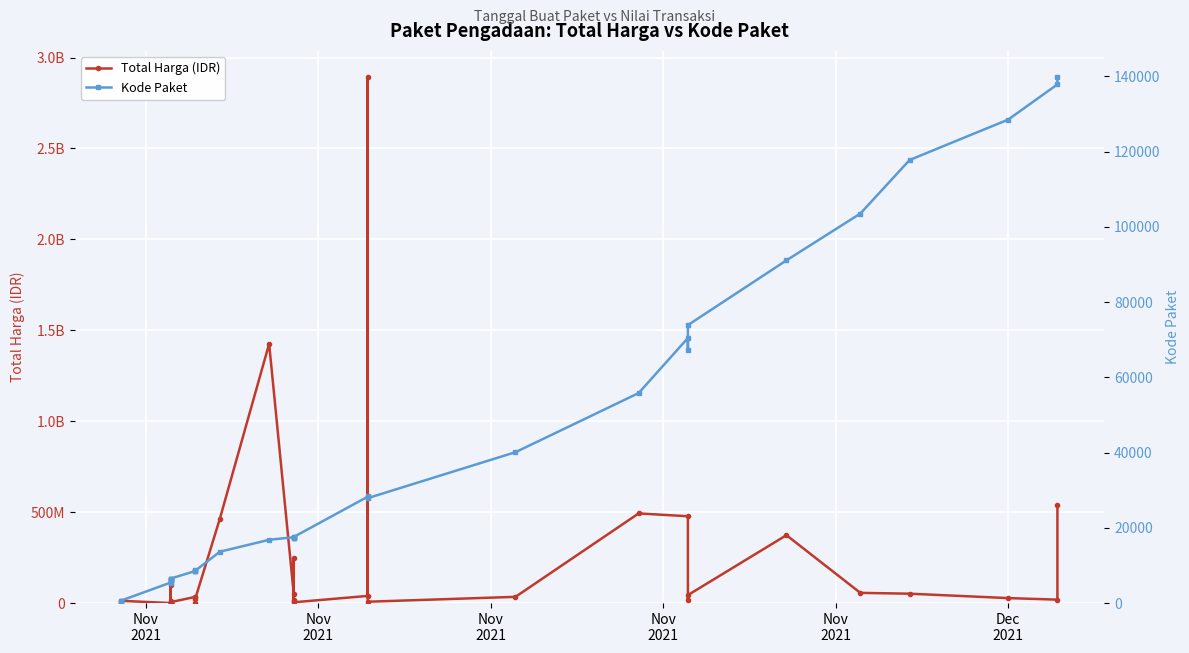

At how many categories does at least one series exceed 2720954422?

1